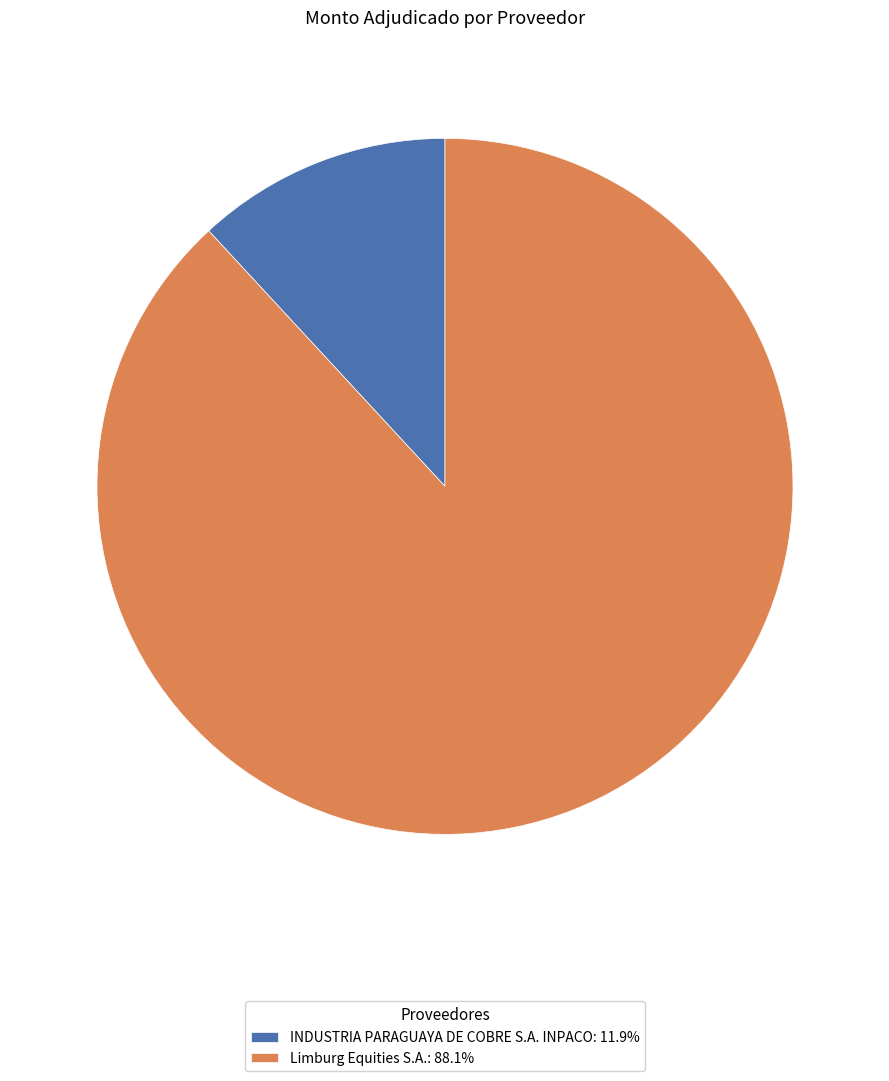

Which has a higher value, Limburg Equities S.A. or INDUSTRIA PARAGUAYA DE COBRE S.A. INPACO?

Limburg Equities S.A.